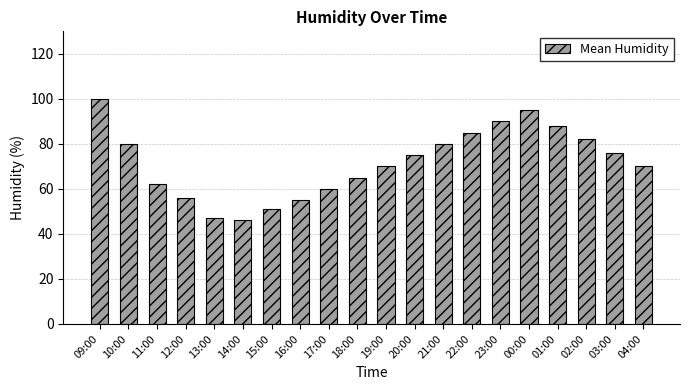

The value at 13:00 is 66. True or false?

False